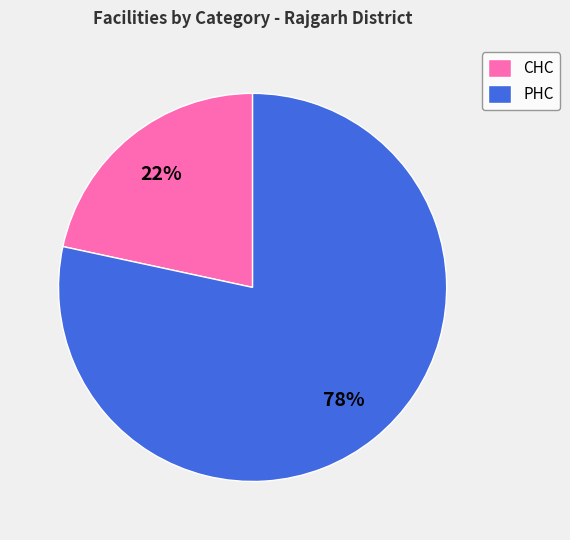

Which category accounts for the majority?

PHC